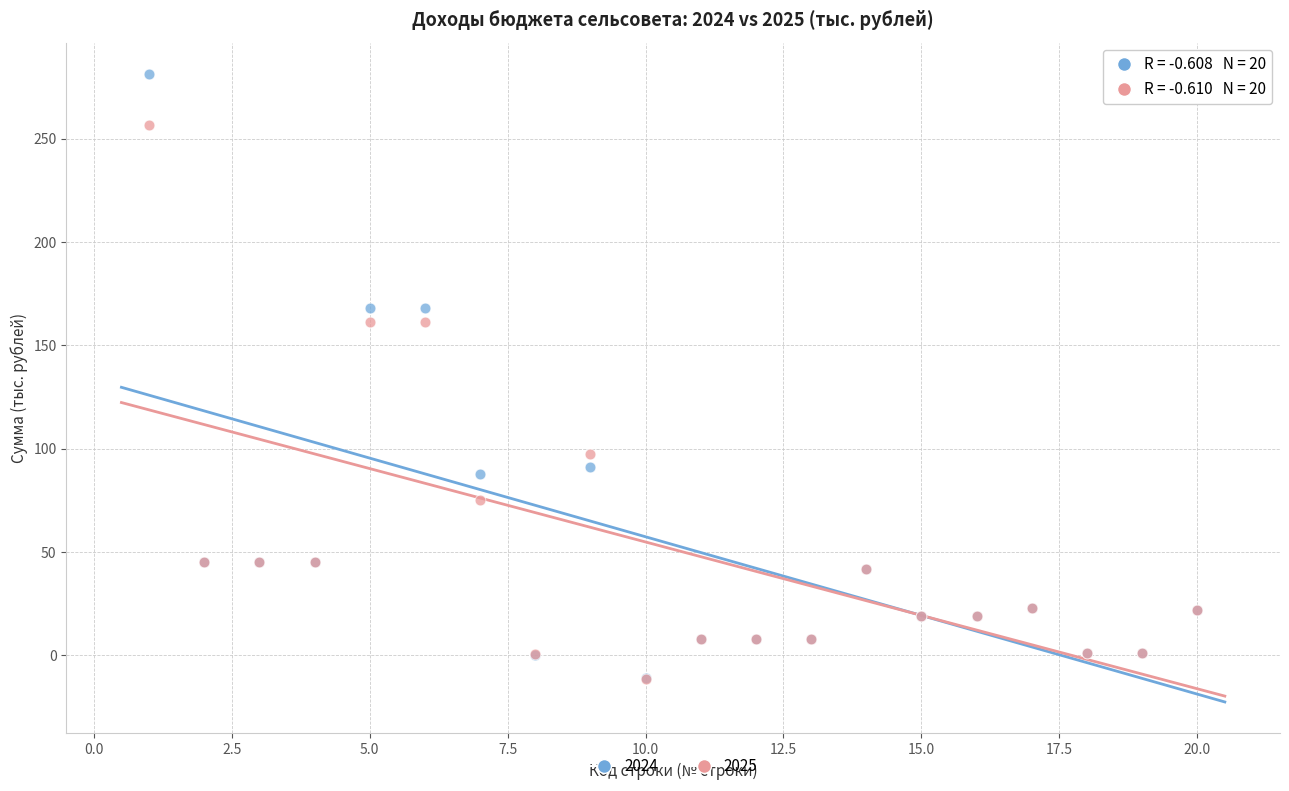

In the 2025 series, what Y value is closest to 122?

97.3